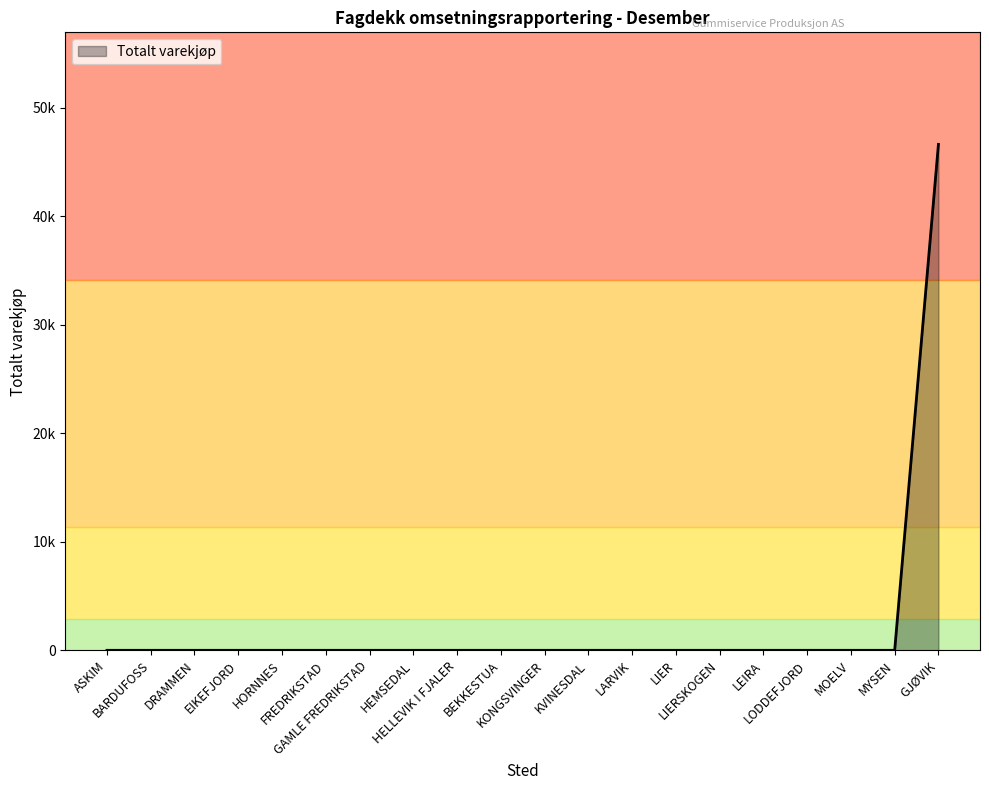

The chart shows a value of 0.0 at MYSEN. True or false?

True